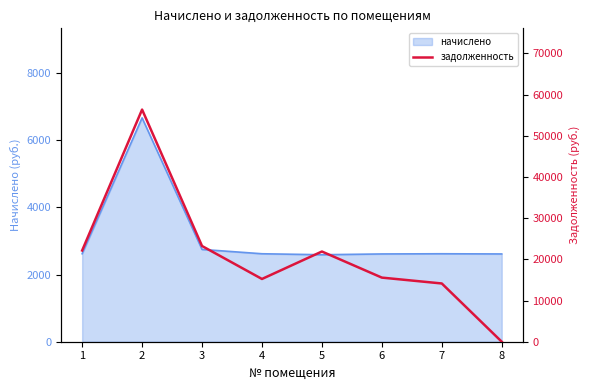

Does the chart have visible grid lines?

No